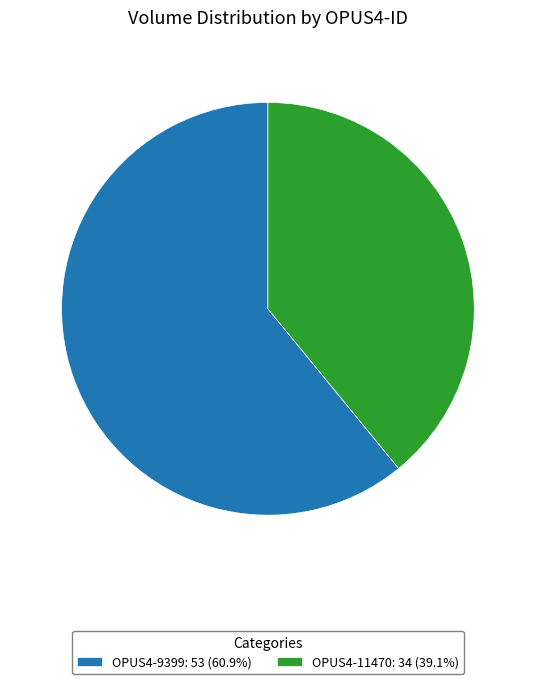

Which slice is the largest?

OPUS4-9399